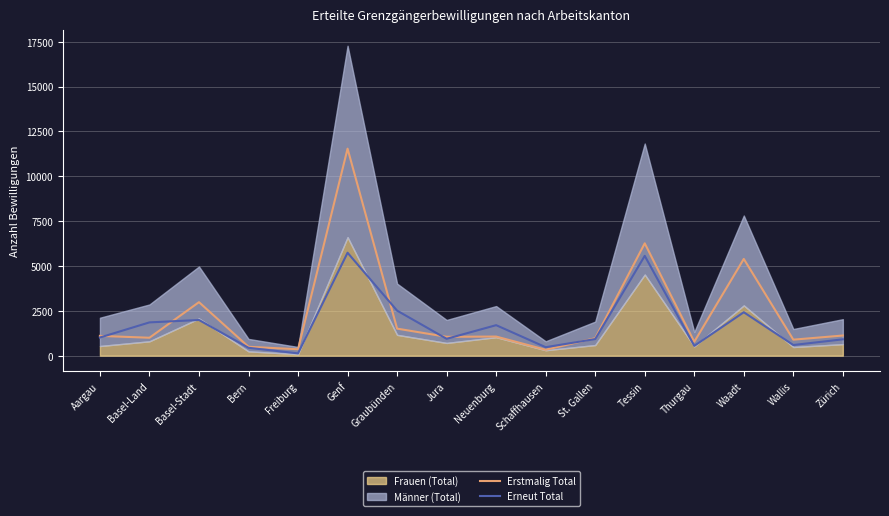

Between Aargau and Jura, which is larger?

Aargau